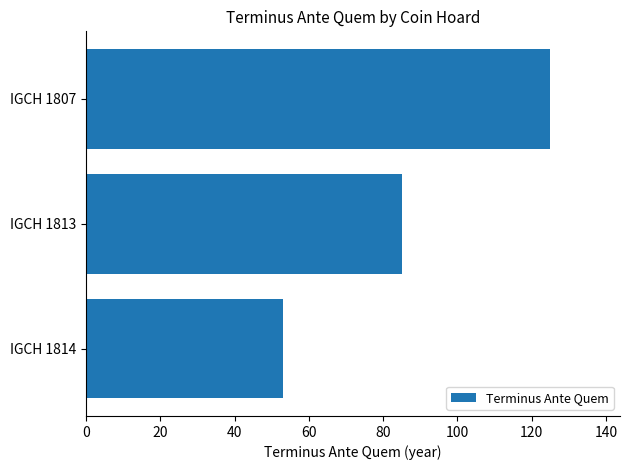

Rank the categories by value from highest to lowest.

IGCH 1807, IGCH 1813, IGCH 1814